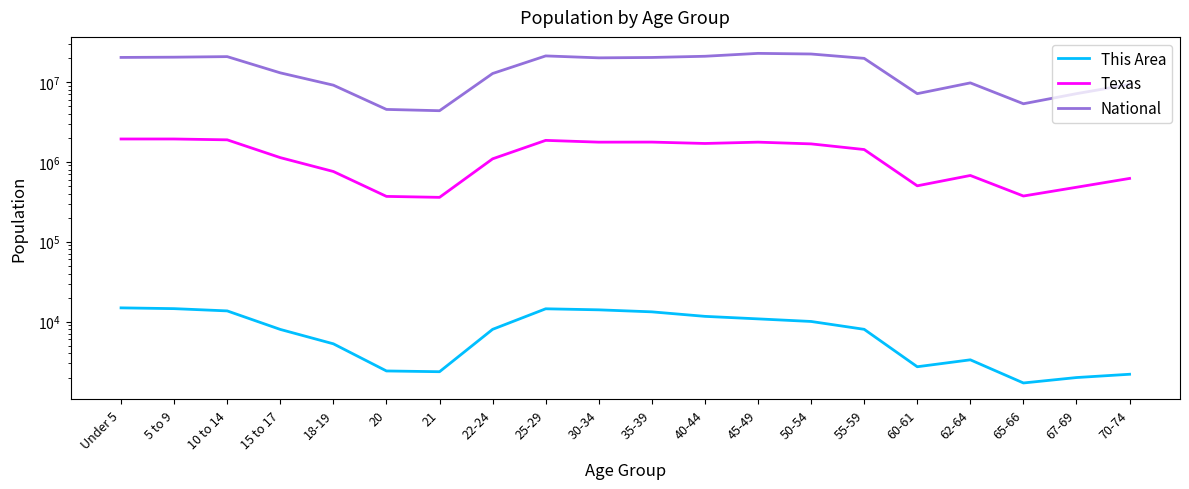

How many series are shown in this chart?

3